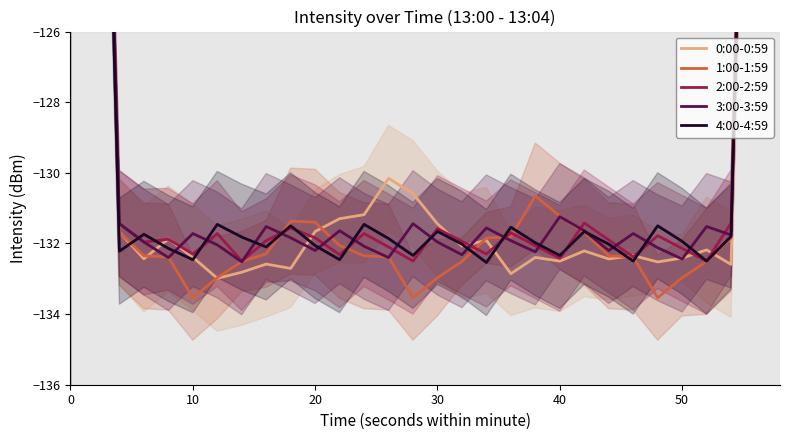

How many interior local peaks does the 4:00-4:59 series have?

8